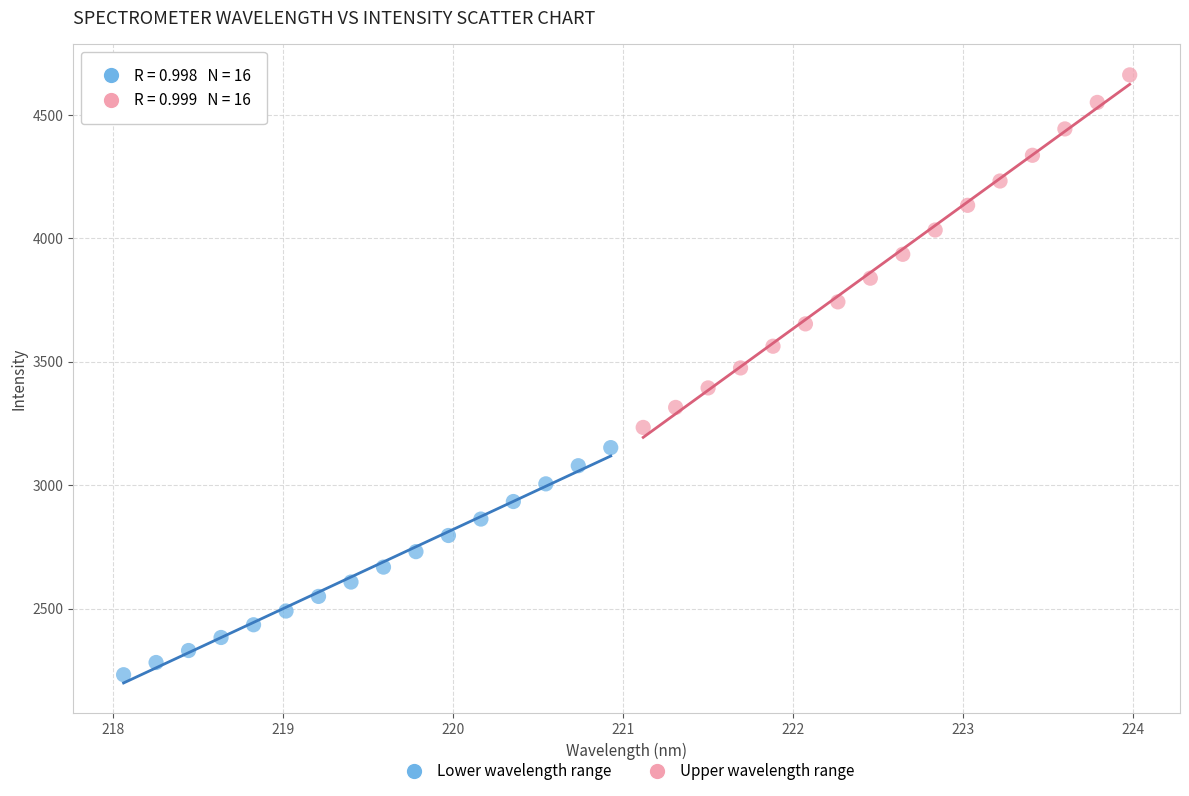

Which series has the largest Y range (max minus min)?

Upper wavelength range